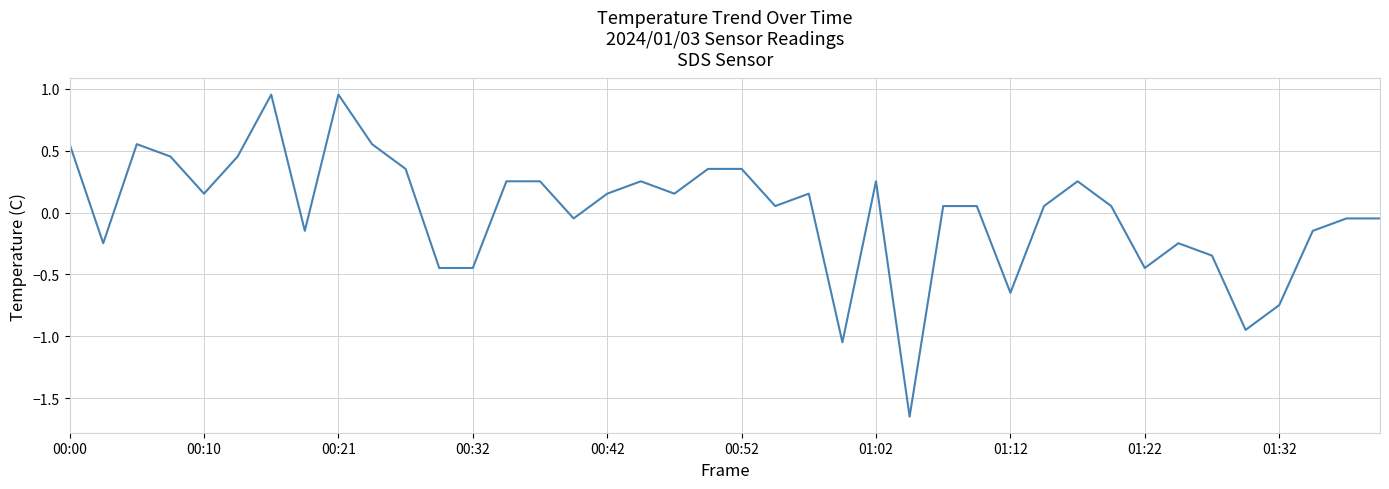

Does the chart have visible grid lines?

Yes